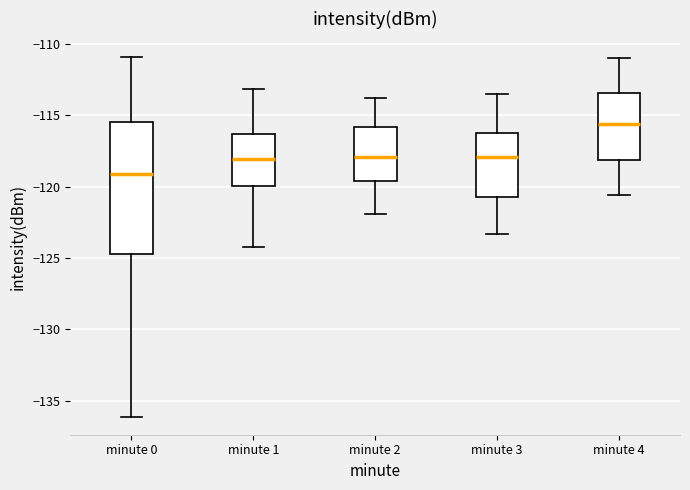

Reading left to right, transcribe this box plot: for each box, give where its median line is, the range the box spans, and where its two whiskers end, as read against the y-axis. The values are not printed on the chart, so give them approximately, as read against the axis.

minute 0: median -119.0, box -124.5 to -115.5, whiskers -136.0 to -111.0
minute 1: median -118.0, box -120.0 to -116.5, whiskers -124.0 to -113.0
minute 2: median -118.0, box -119.5 to -116.0, whiskers -122.0 to -114.0
minute 3: median -118.0, box -120.5 to -116.0, whiskers -123.5 to -113.5
minute 4: median -115.5, box -118.0 to -113.5, whiskers -120.5 to -111.0